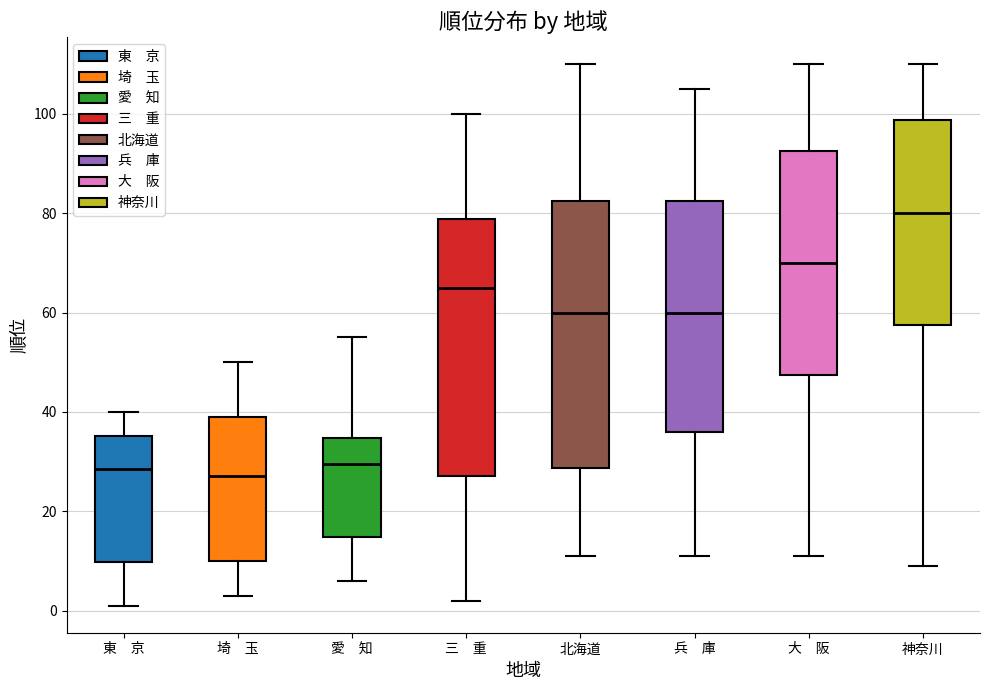

Where does the median line of the box for 大 阪 sit on the y-axis? The values are not printed on the chart, so give them approximately, as read against the axis.

70